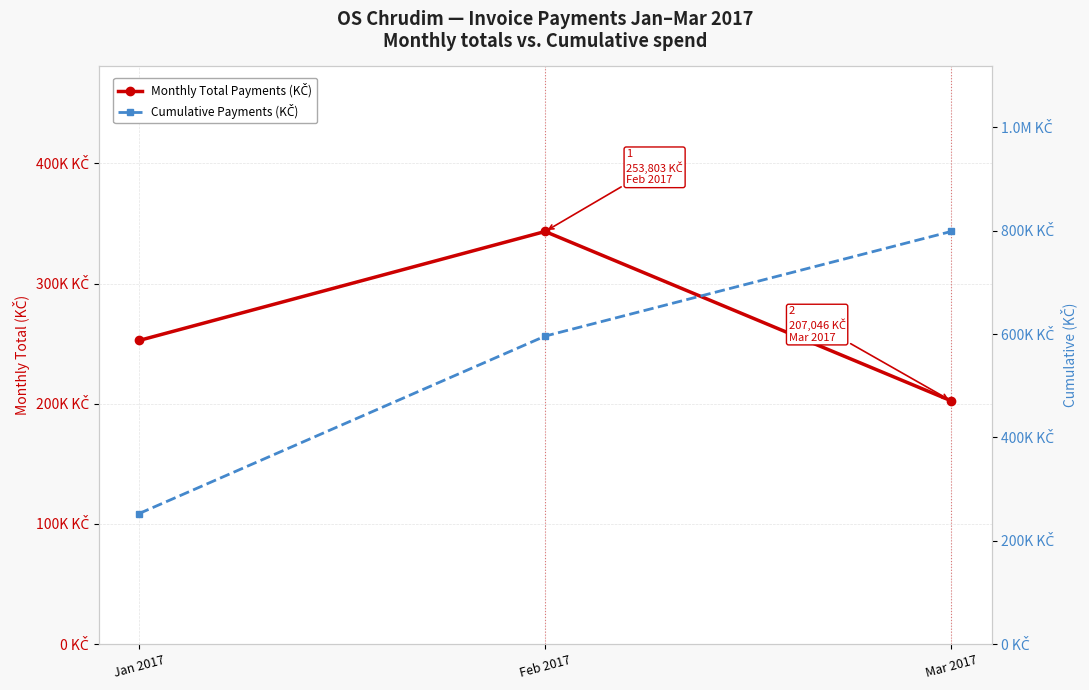

What is the label of the 2nd point from the left?

Feb 2017